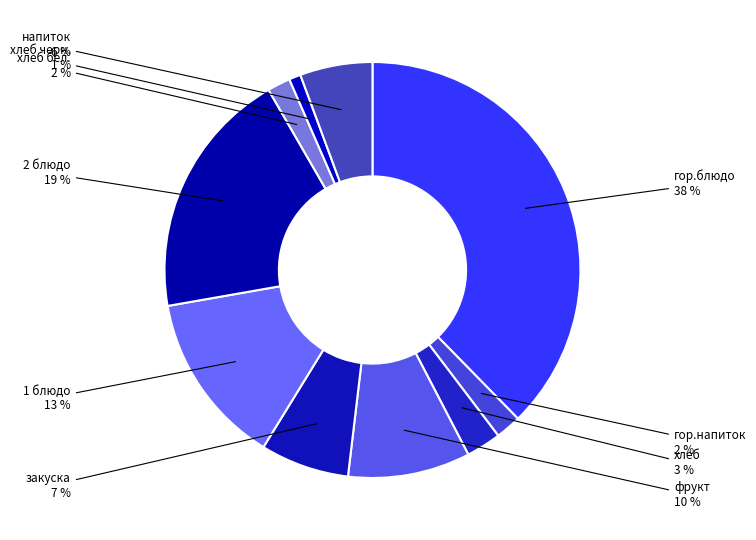

Count the number of slices in the pie.

10